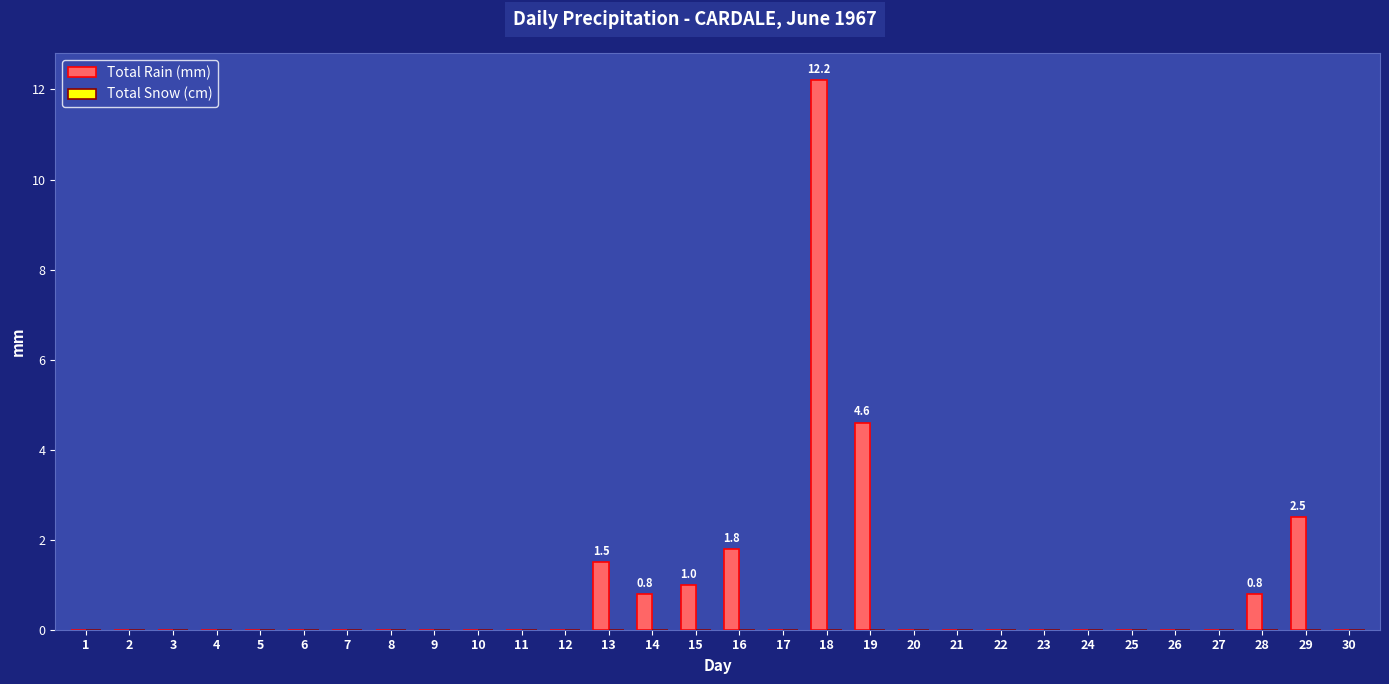

What is the sum of all values?

25.2